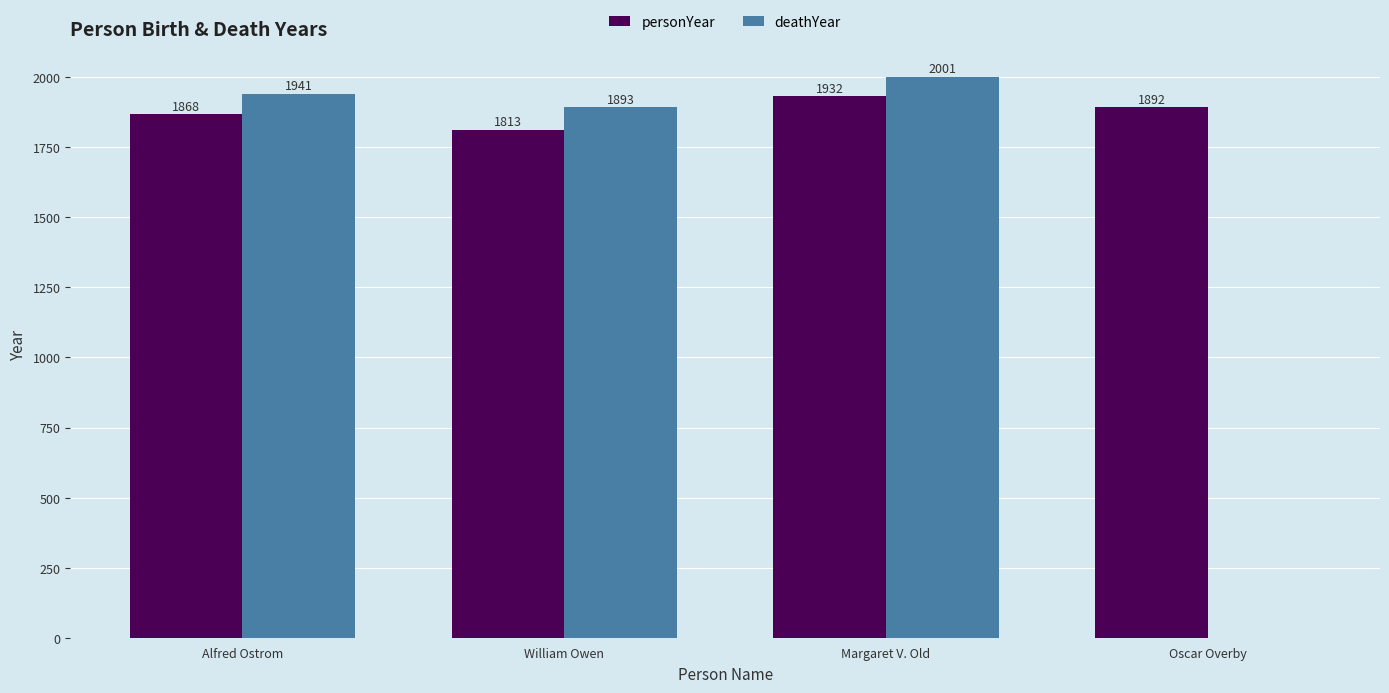

Is the value of personYear at Alfred Ostrom greater than the value of deathYear at Oscar Overby?

Yes